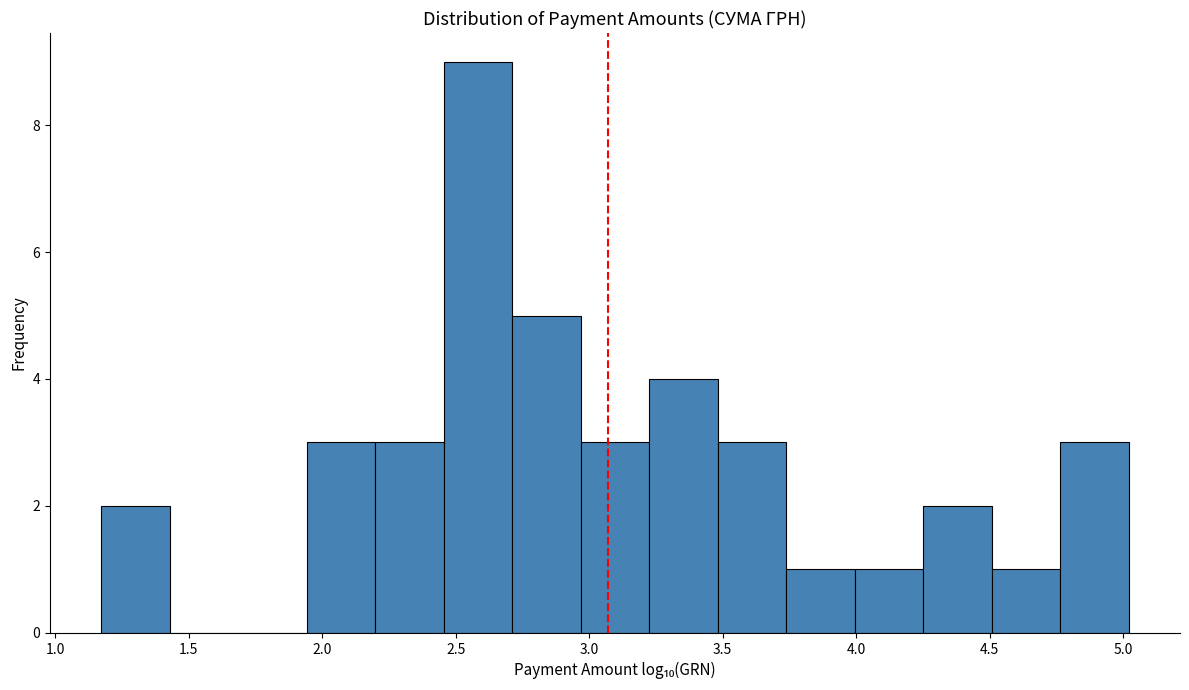

Reading left to right, list every bar in this chart as the range it spans on the x-axis followed by its height. Neither the bar edges nor the heights are printed on the chart, so give them approximately, as read against the axes.

1.15 to 1.45: 2
1.45 to 1.70: 0
1.70 to 1.95: 0
1.95 to 2.20: 3
2.20 to 2.45: 3
2.45 to 2.70: 9
2.70 to 2.95: 5
2.95 to 3.25: 3
3.25 to 3.50: 4
3.50 to 3.75: 3
3.75 to 4.00: 1
4.00 to 4.25: 1
4.25 to 4.50: 2
4.50 to 4.75: 1
4.75 to 5.00: 3